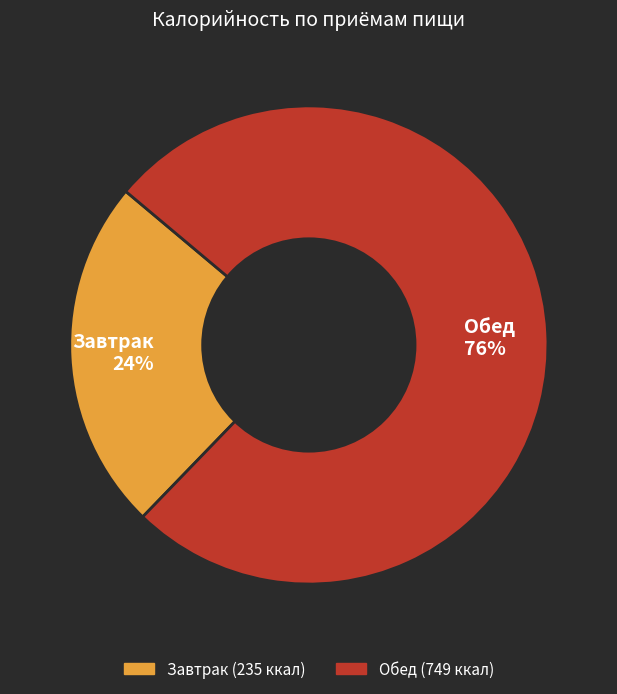

Which slice represents more than half of the pie?

Обед